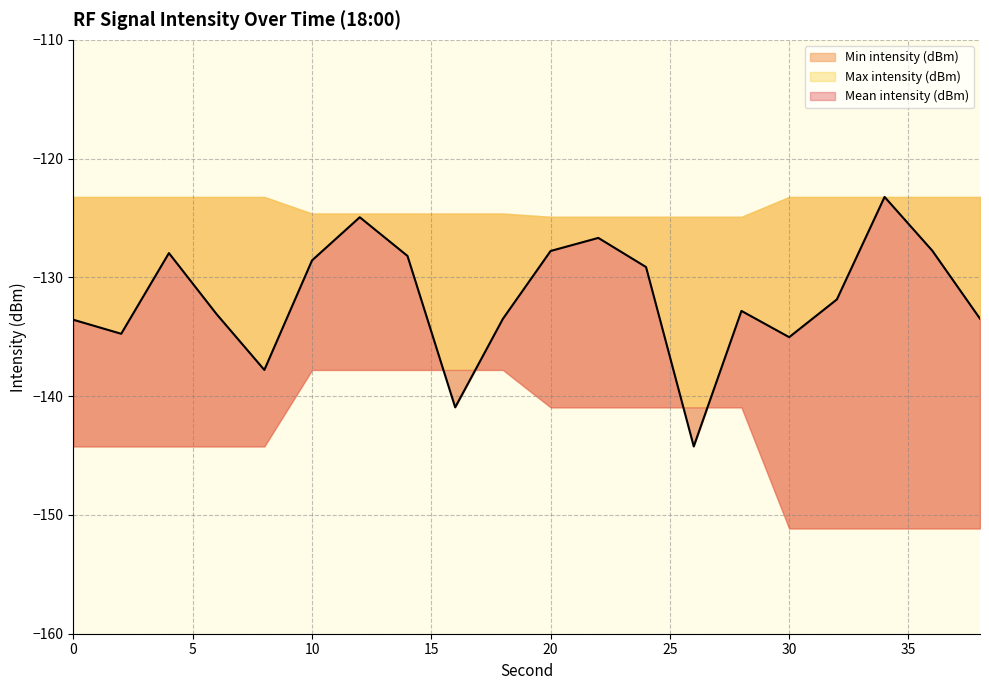

The value of Min intensity (dBm) at 4 is -144.2. True or false?

True